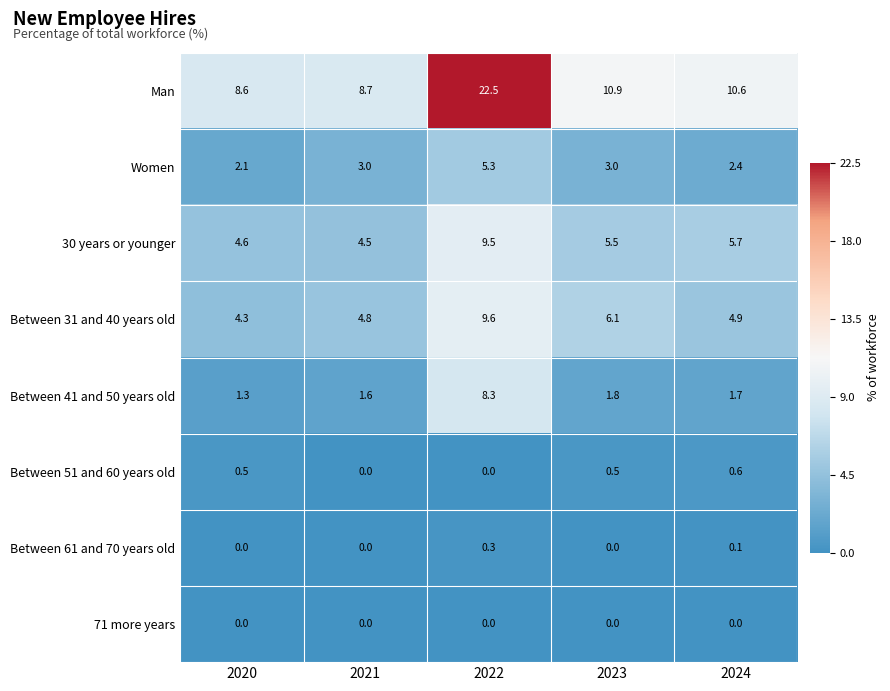

What is the difference between the maximum and minimum values in the 30 years or younger series?

5.0